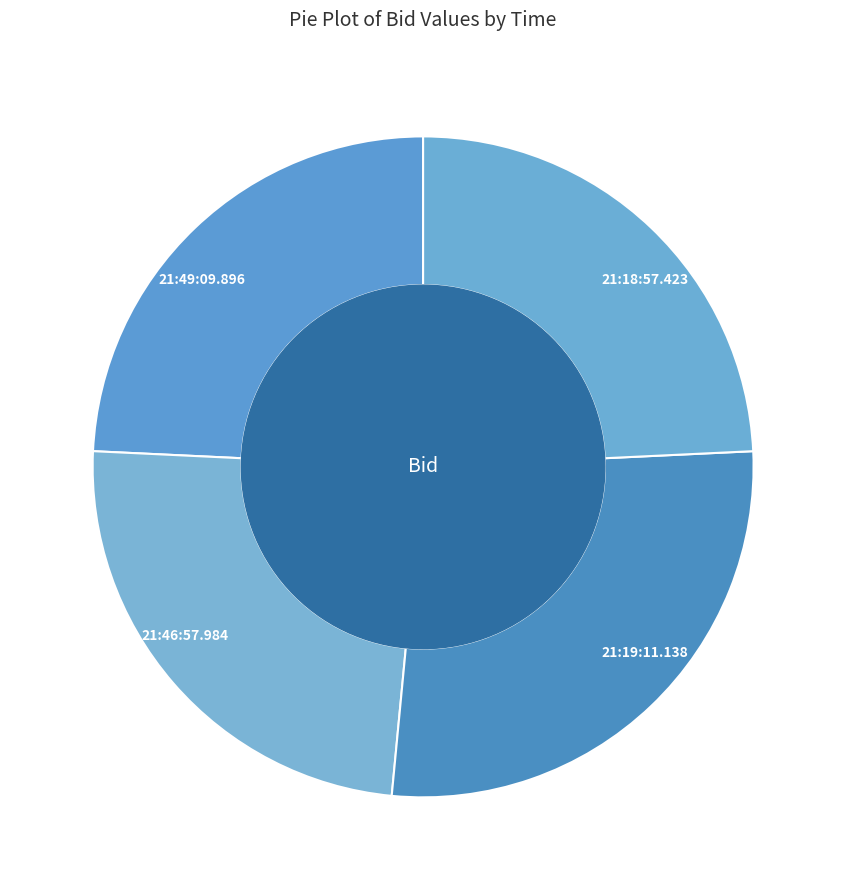

True or false: 21:19:11.138 accounts for 27% of the total.

True